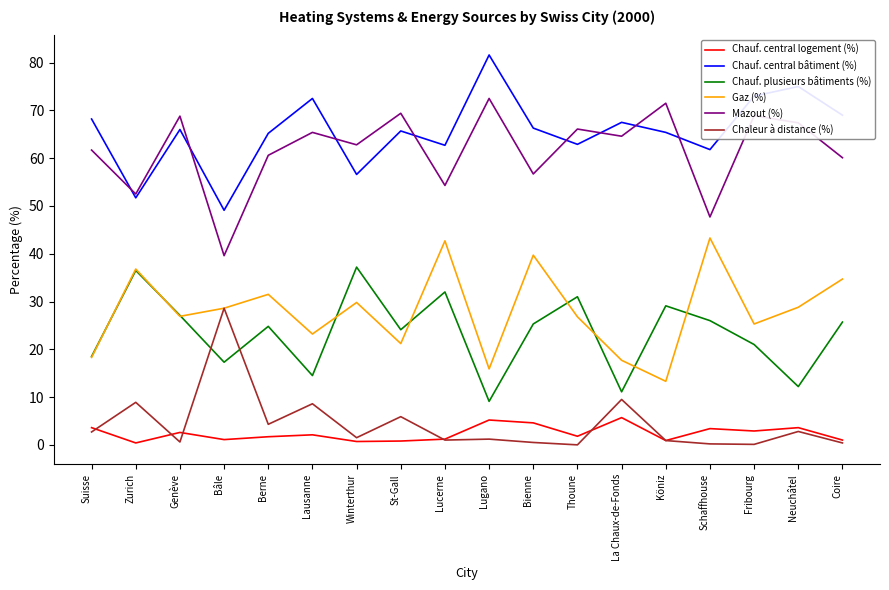

The Chauf. central bâtiment (%) series shows 68.2 at Suisse. True or false?

True